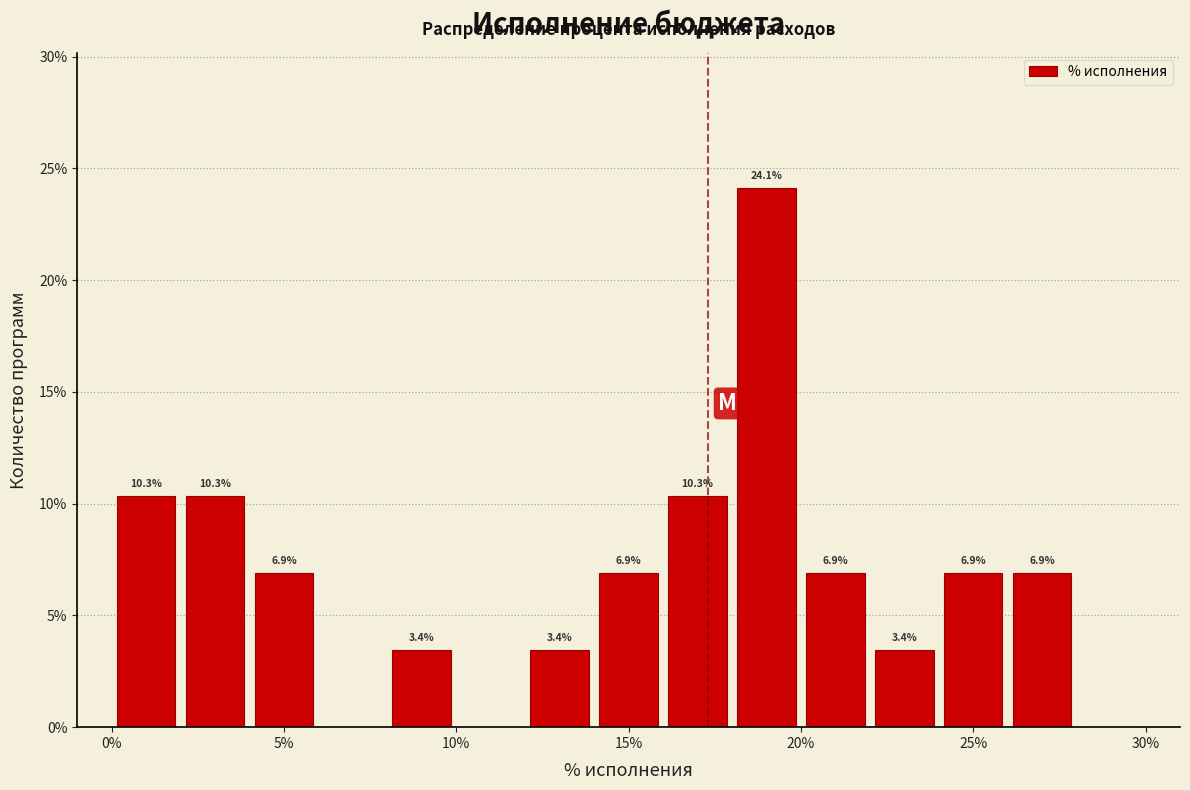

Over which range of the x-axis is the bar tallest?

18 to 20